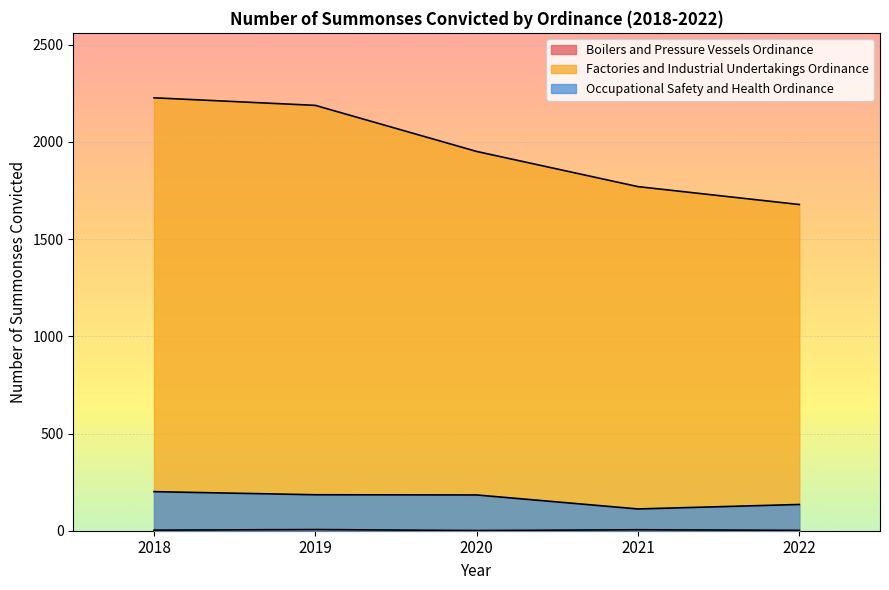

How many data points in Factories and Industrial Undertakings Ordinance are less than 1951?

2